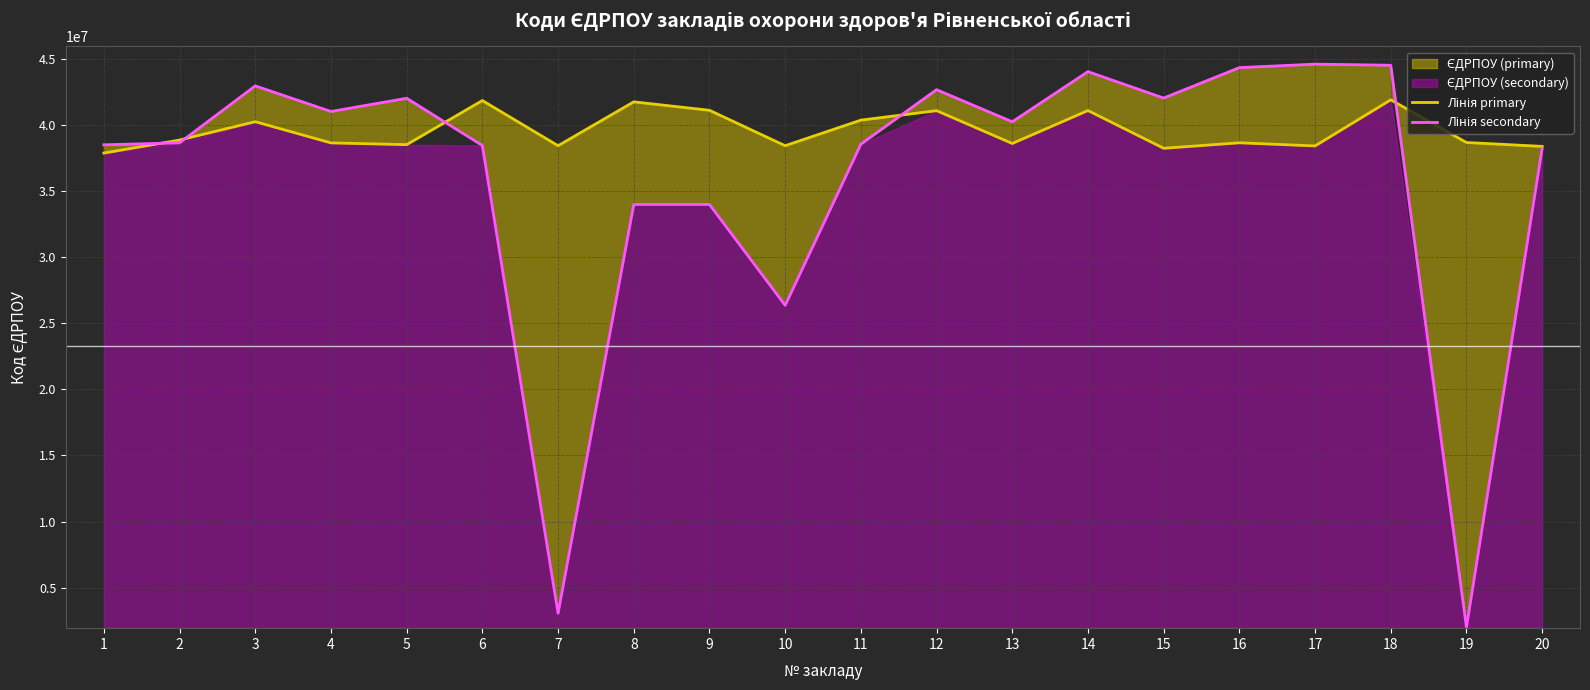

What is the approximate value of Лінія secondary at 20, to the nearest 100?

38230900